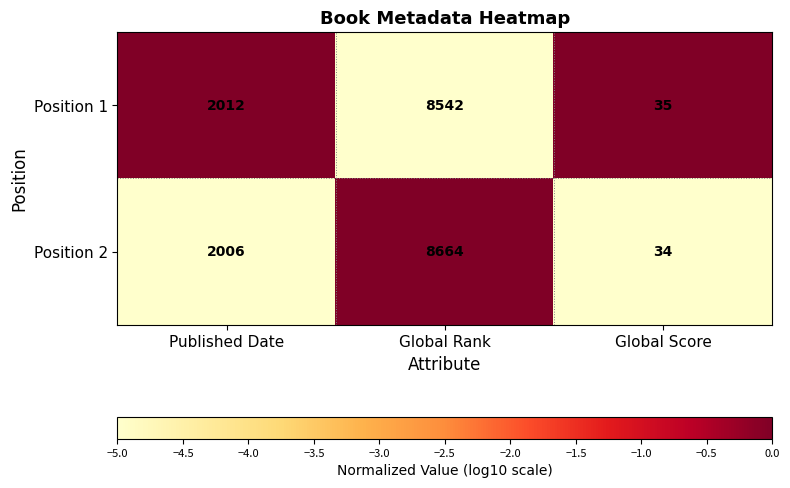

How many Position 1 values are between 35 and 8542?

3